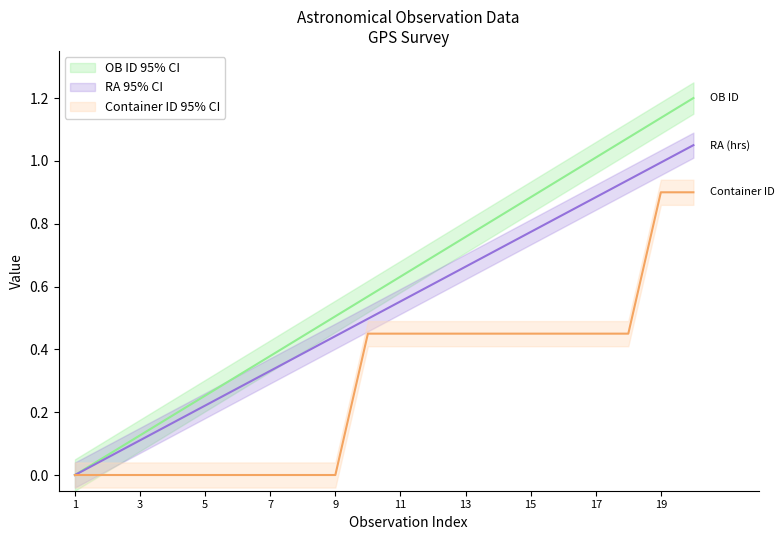

Which series changed the most between 3 and 19?

OB ID